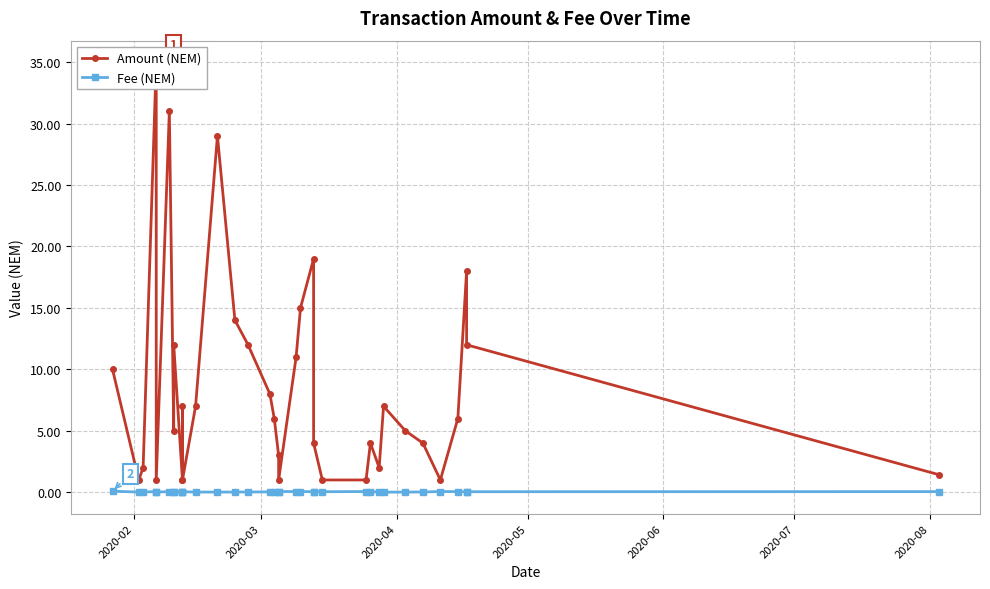

True or false: Amount (NEM) has a value of 10.0 at 2020-02.

True